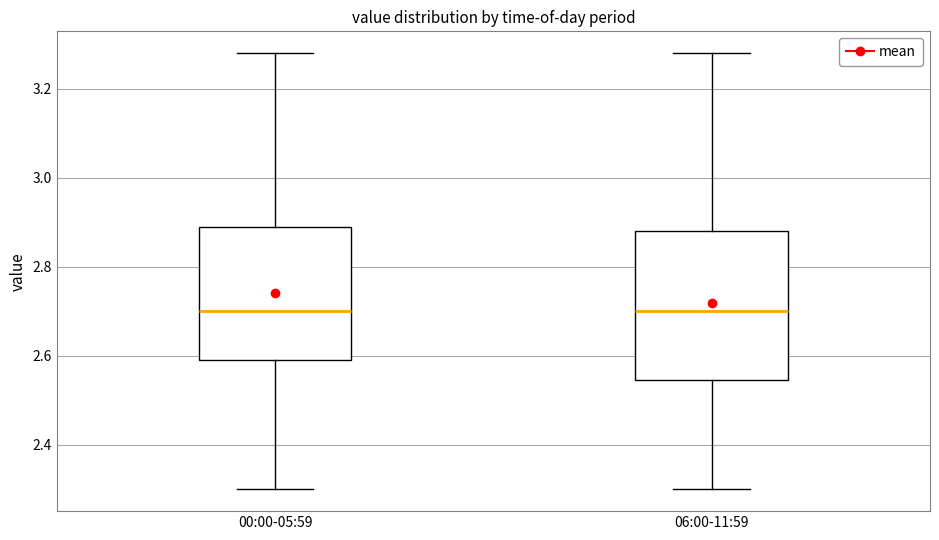

Which box is the tallest, from its lower edge to its upper edge?

06:00-11:59